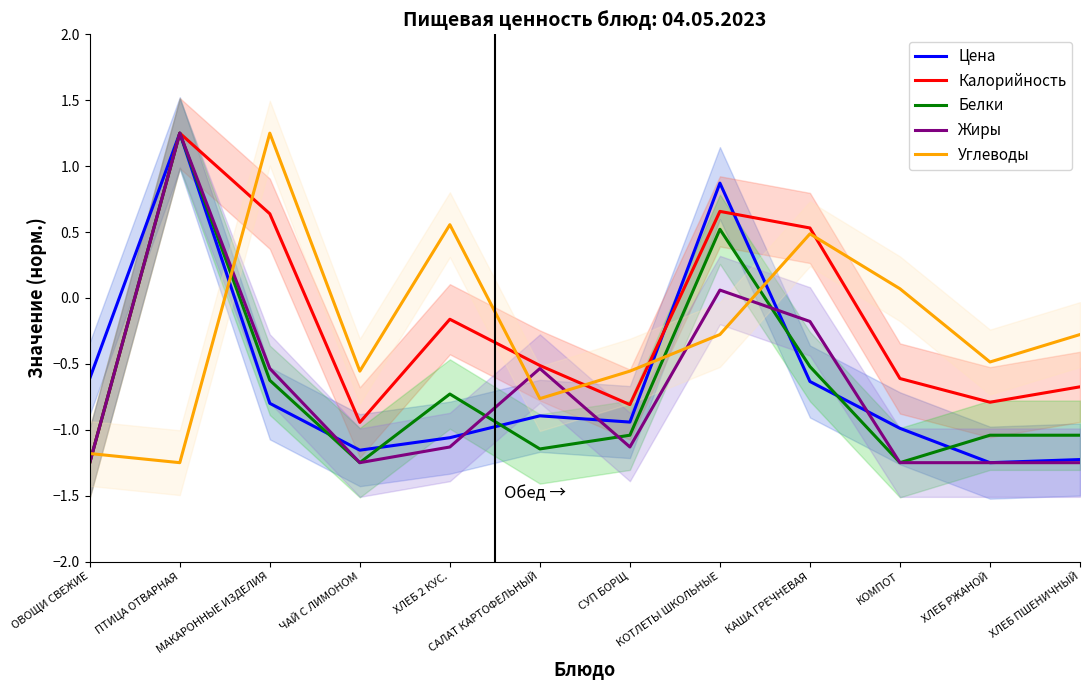

In Жиры, how many points are lower than both neighbors (excluding endpoints)?

2